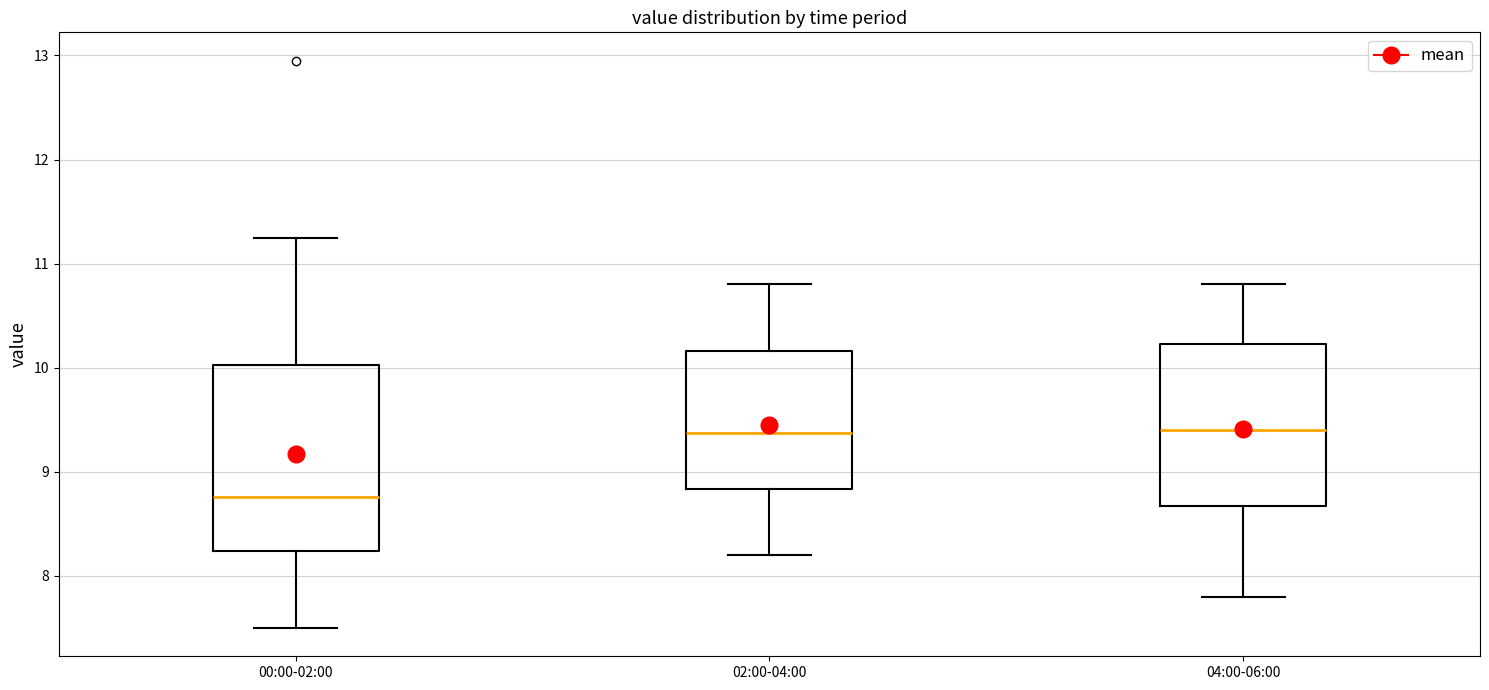

Which box is the tallest, from its lower edge to its upper edge?

00:00-02:00